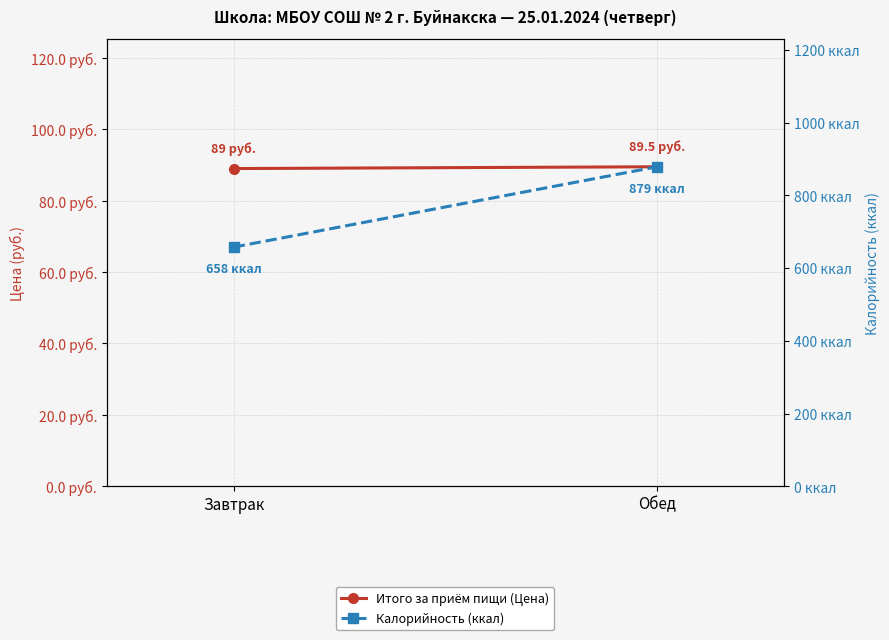

True or false: Итого за приём пищи (Цена) has a value of 89.5 at Обед.

True